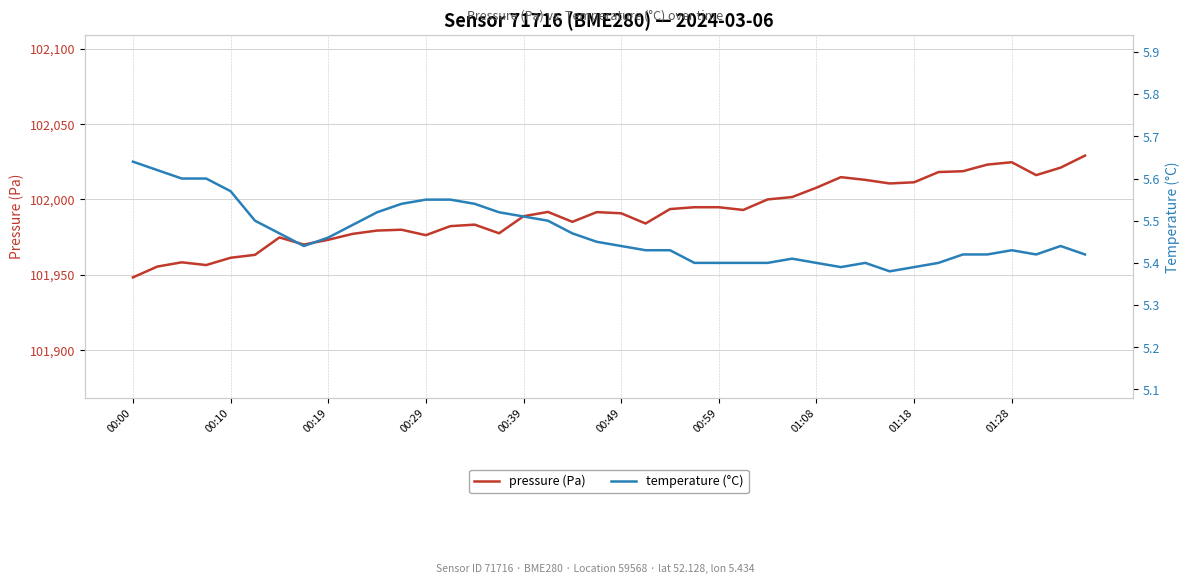

What is the difference between the maximum and second lowest values in the pressure (Pa) series?

73.7